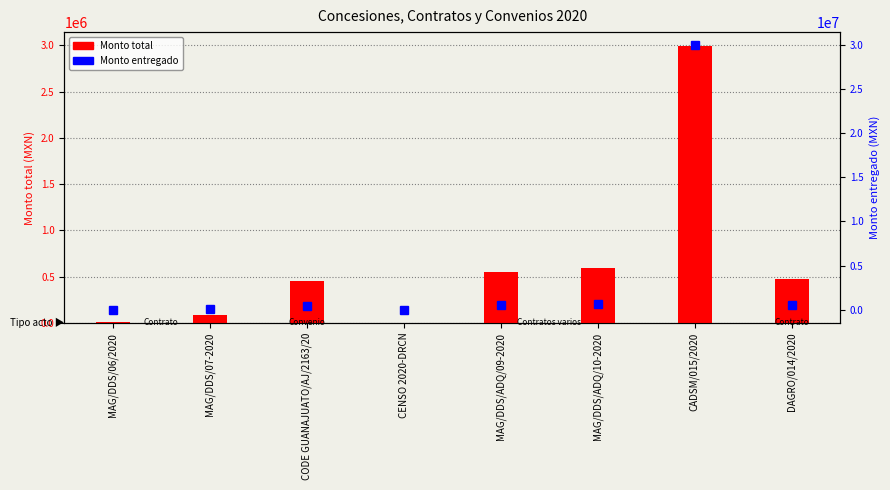

What is the sum of all Monto entregado values?

32092999.7